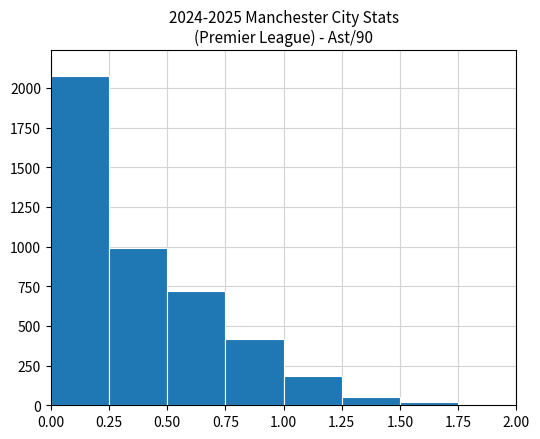

How tall is the bar that spans 1.00 to 1.25 on the x-axis? The values are not printed on the chart, so give them approximately, as read against the axis.

200